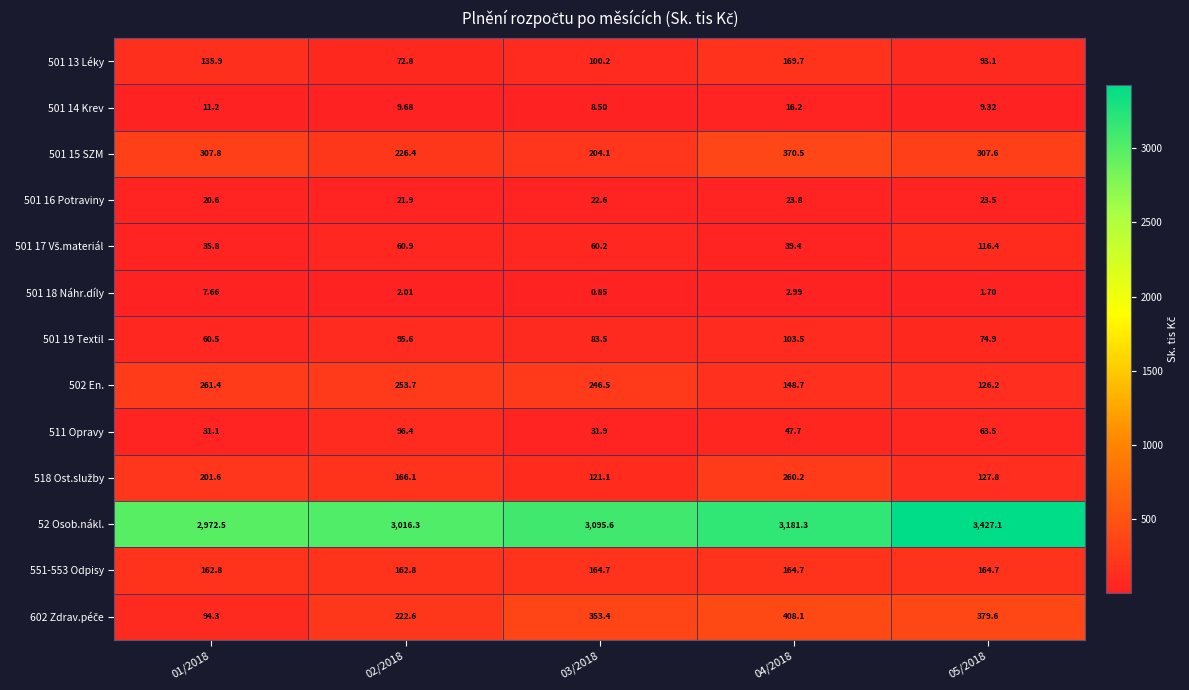

How many categories are shown in the chart?

5